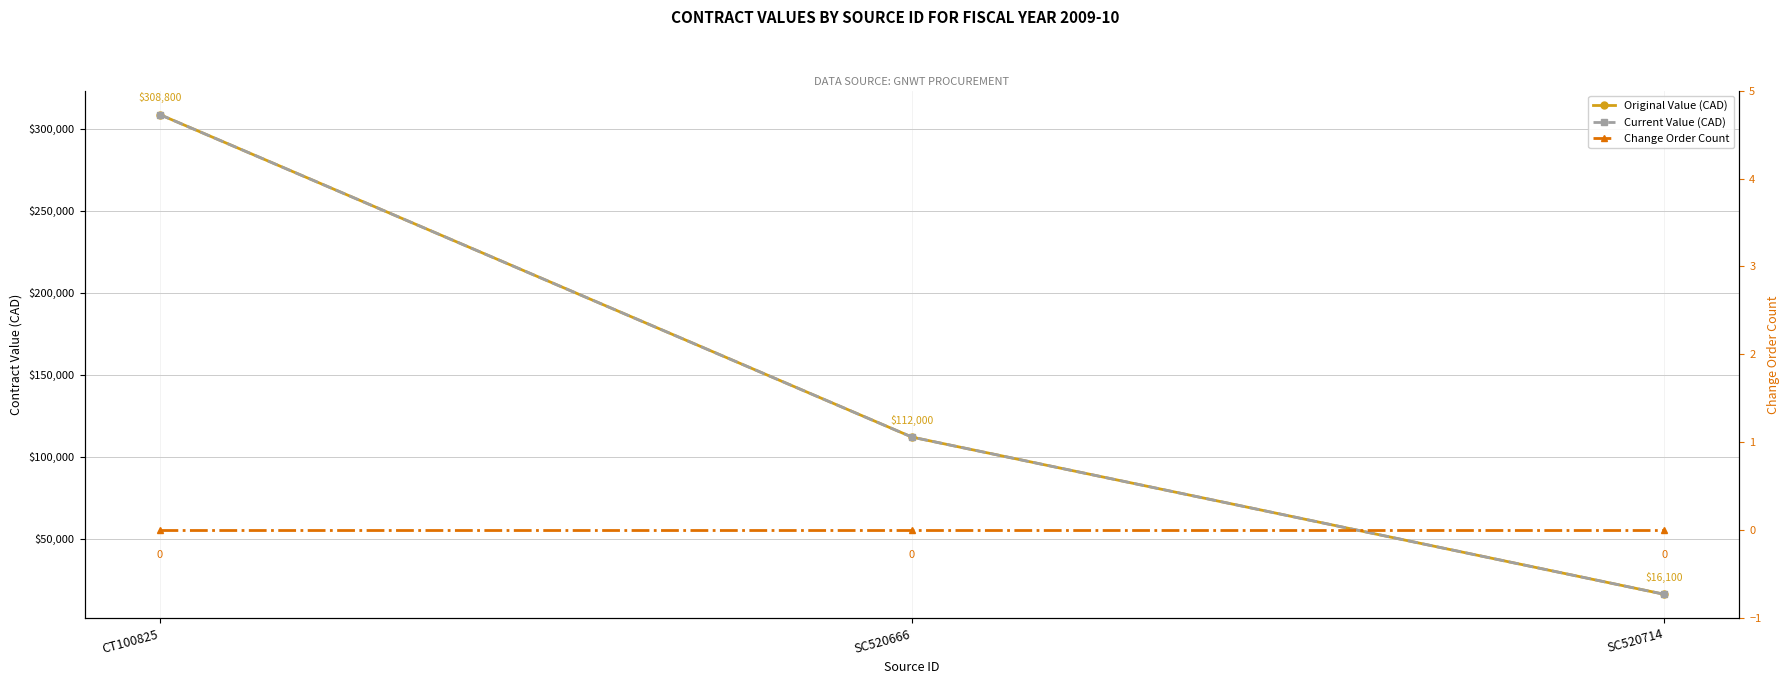

What is the value of the Original Value (CAD) point at the 3rd from the left?

16100